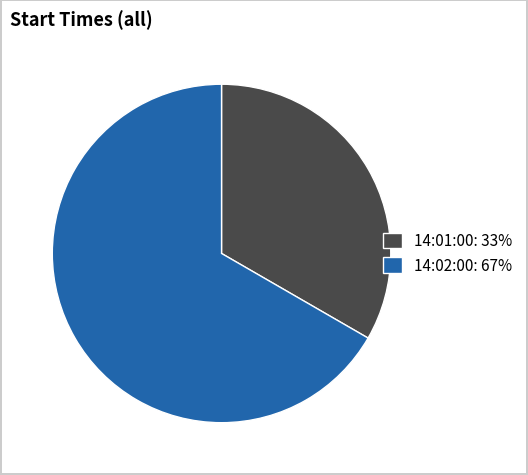

Combined, do 14:02:00: 67% and 14:01:00: 33% account for over 50%?

Yes